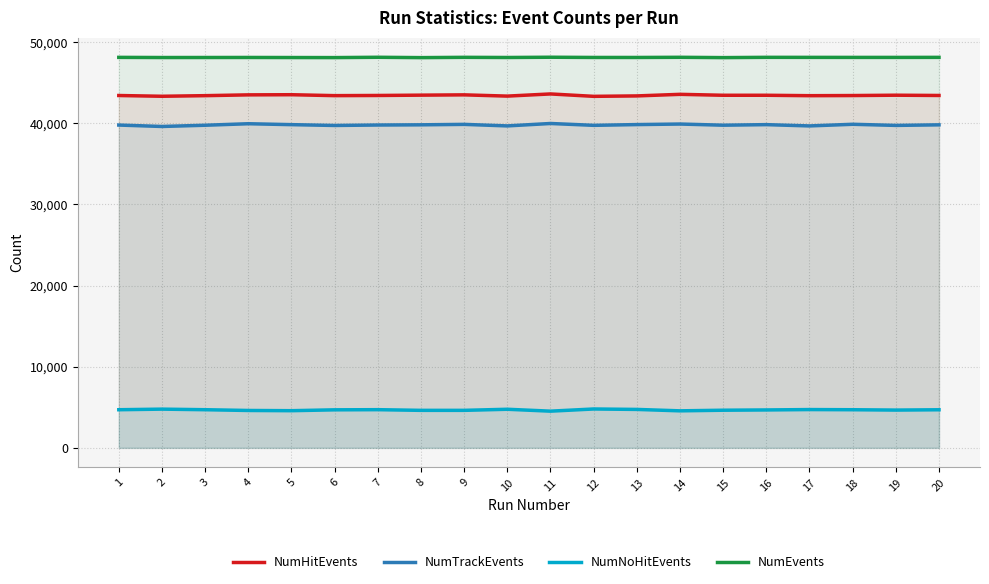

True or false: NumHitEvents and NumTrackEvents cross at least once.

False